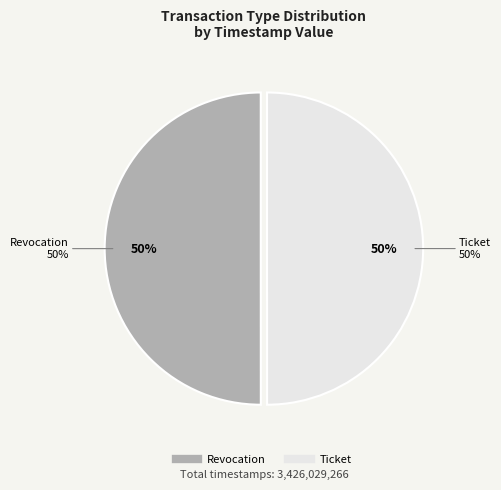

Which has a higher value, Revocation or Ticket?

Revocation